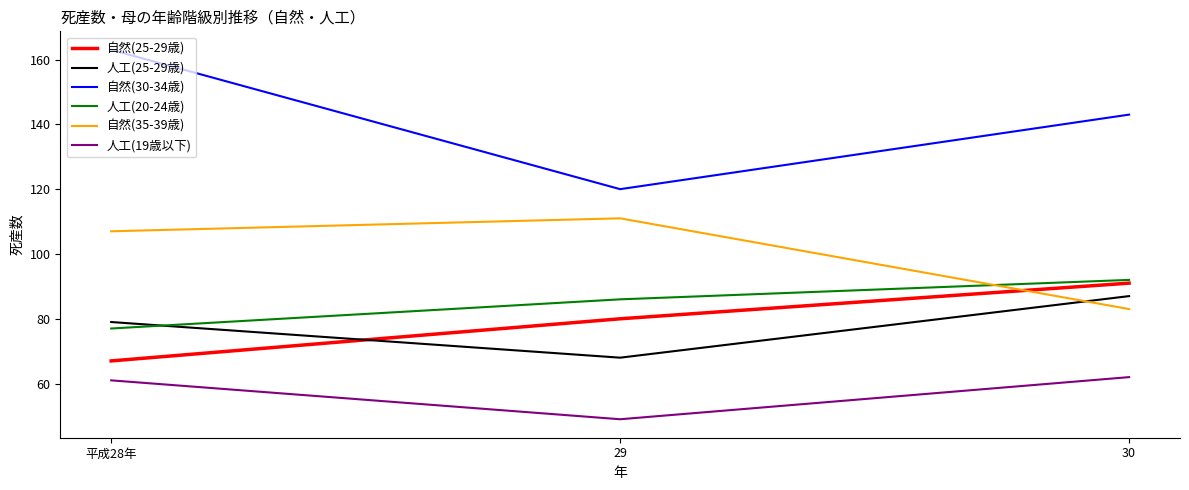

What is the difference between the highest and lowest values at 平成28年?

102